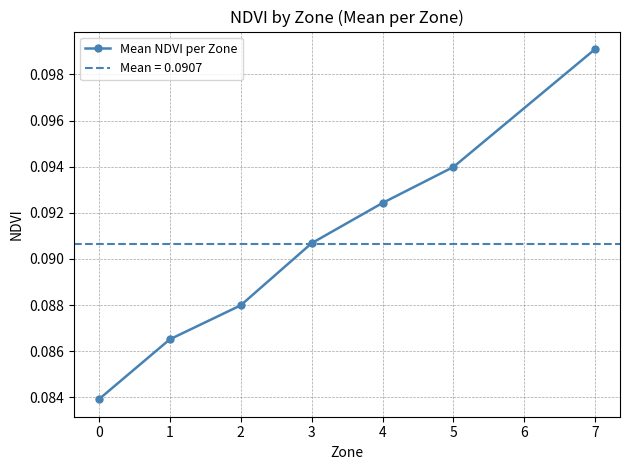

How many categories are shown in the chart?

7